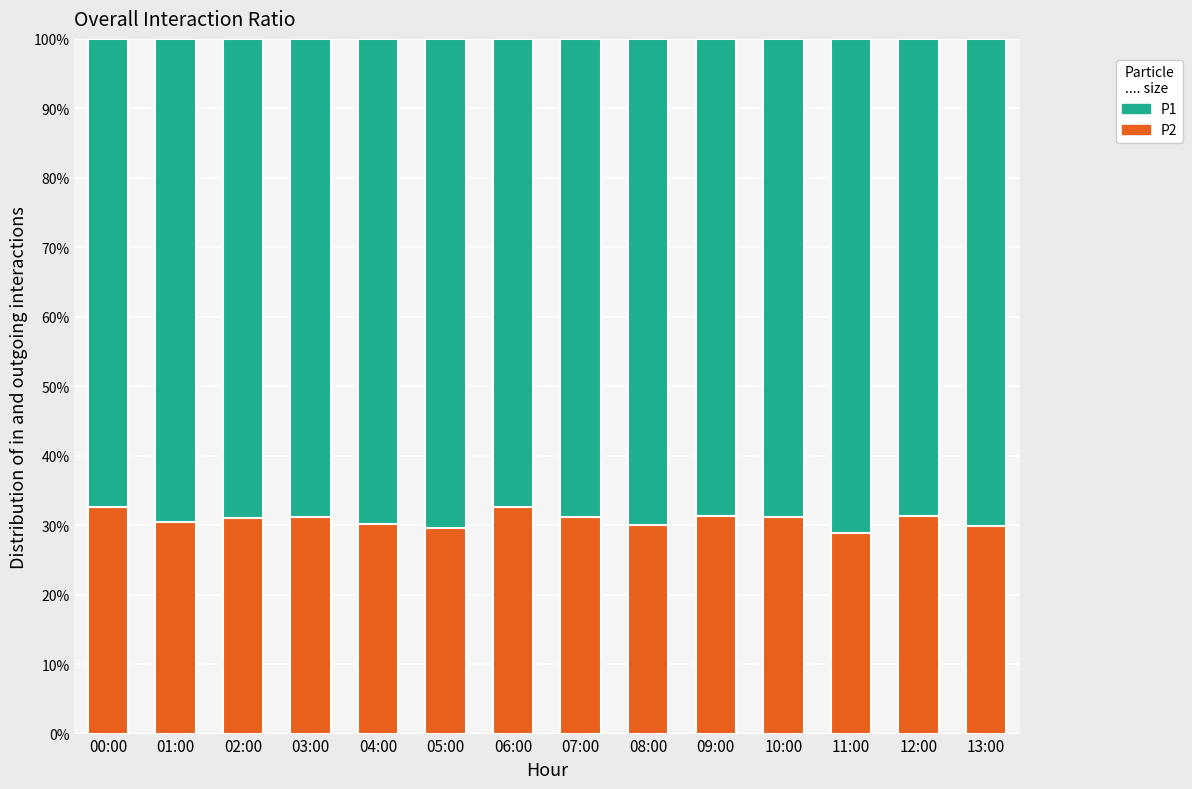

The P2 series shows 31.3 at 09:00. True or false?

True